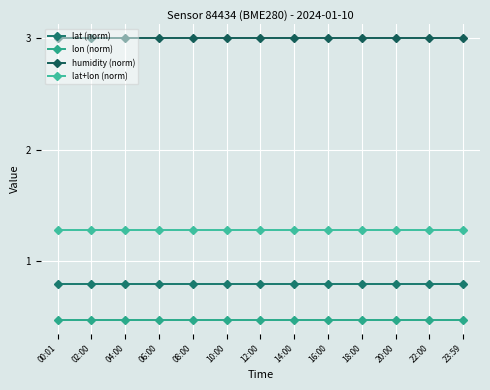

The lat+lon (norm) series shows 0.4 at 08:00. True or false?

False